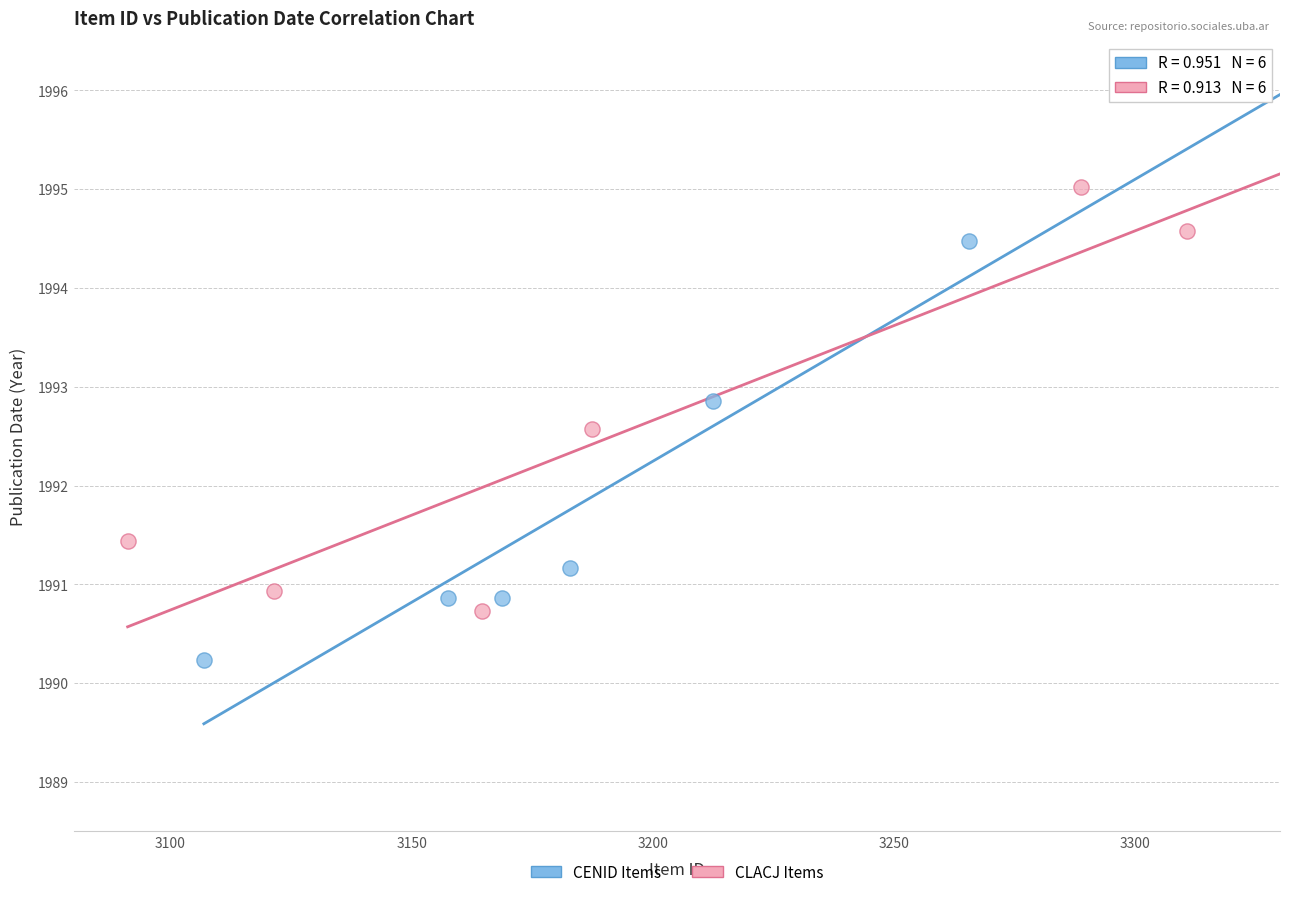

Which series contains the highest Y value?

CLACJ Items